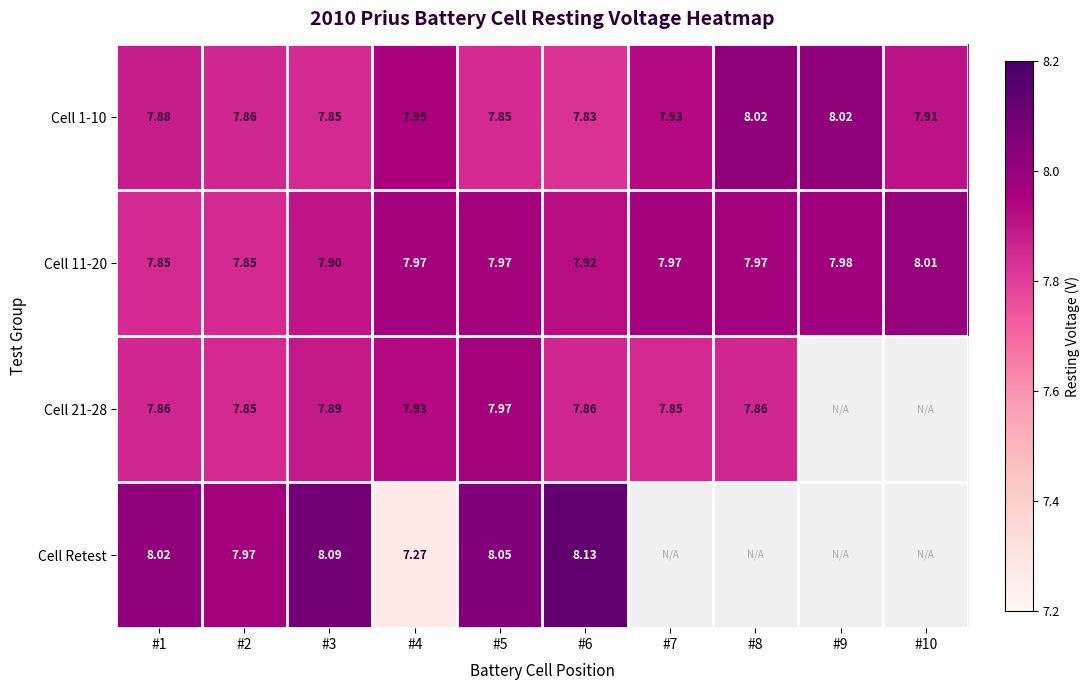

At which category does the chart reach its peak across all series?

#6